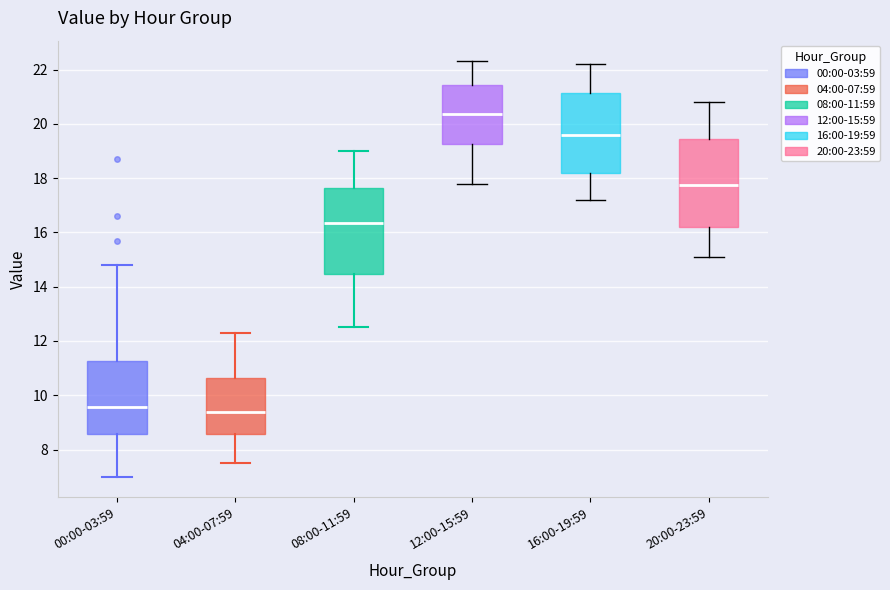

Where does the lower whisker of the box for 20:00-23:59 end on the y-axis? The values are not printed on the chart, so give them approximately, as read against the axis.

15.2